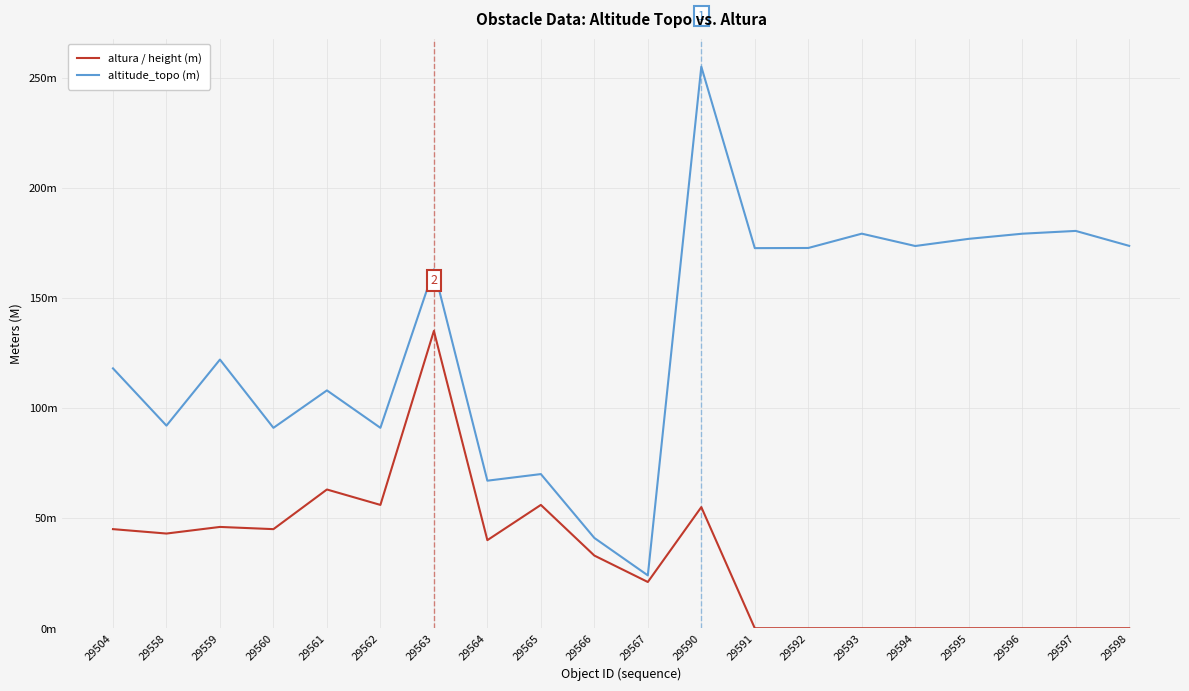

Which series has the largest total across all categories?

altitude_topo (m)